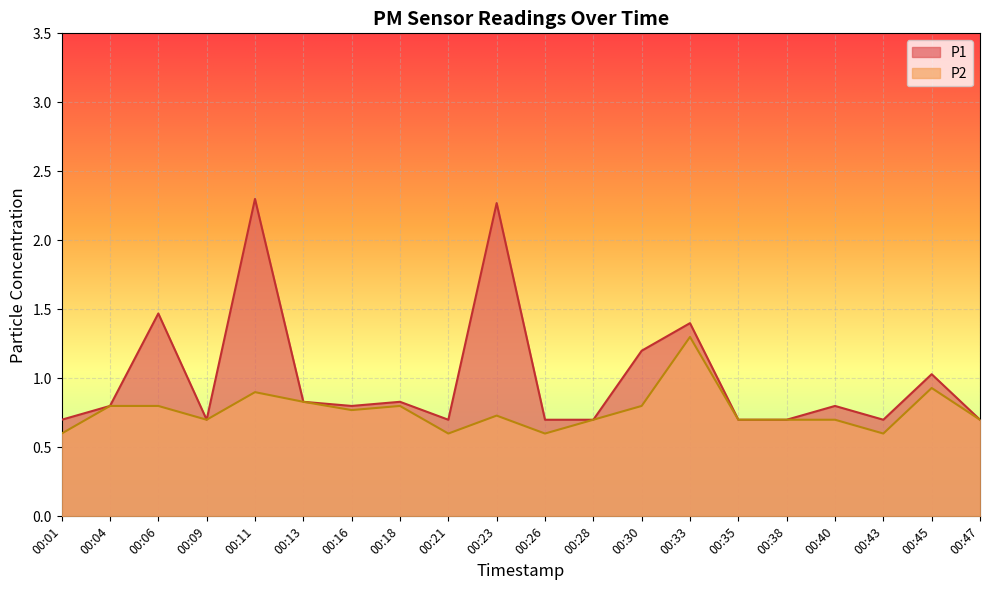

Read the P2 value at 00:30.

0.8